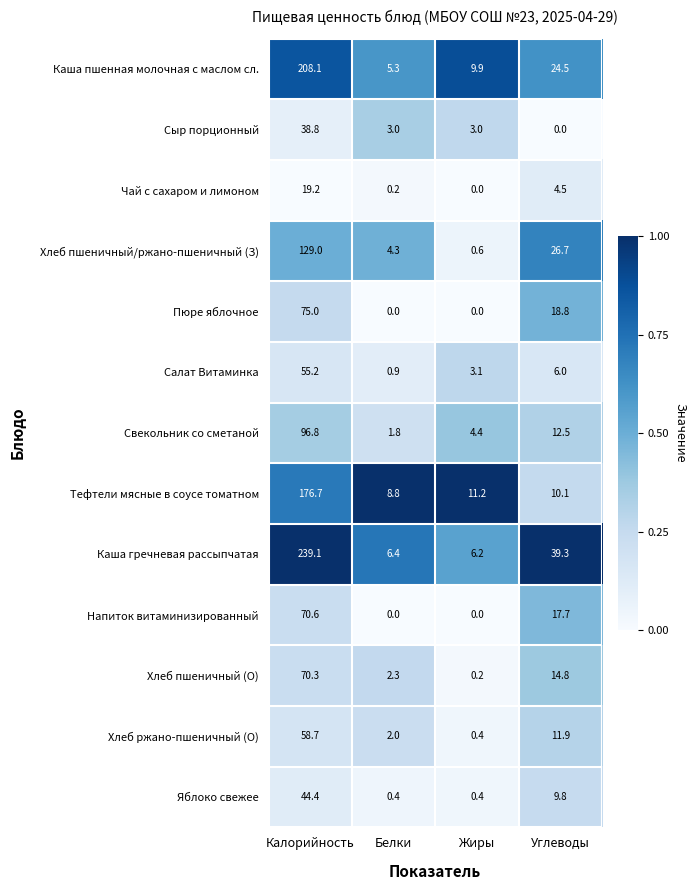

How many data points in Хлеб пшеничный (О) are less than 14?

2